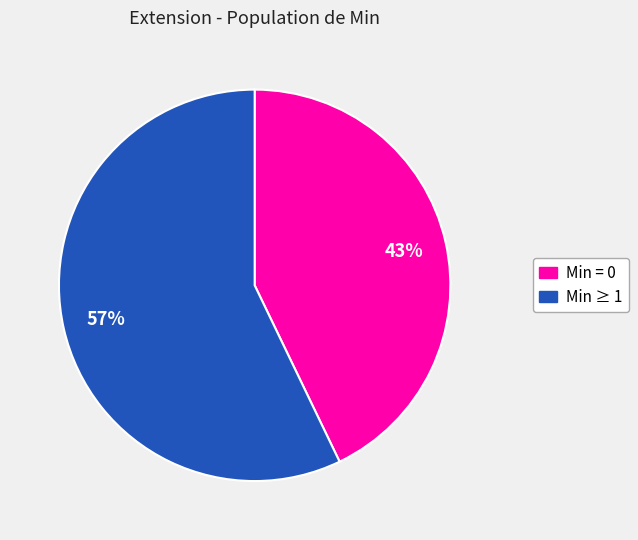

To the nearest percent, what is the average slice percentage?

50%